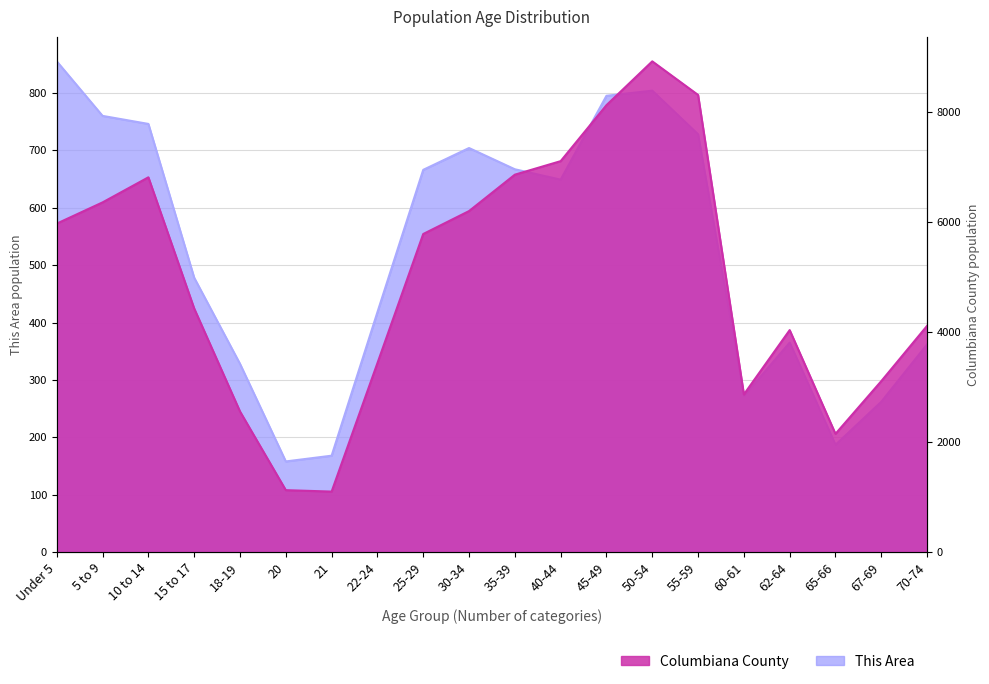

The value of Columbiana County at 25-29 is 1659. True or false?

False